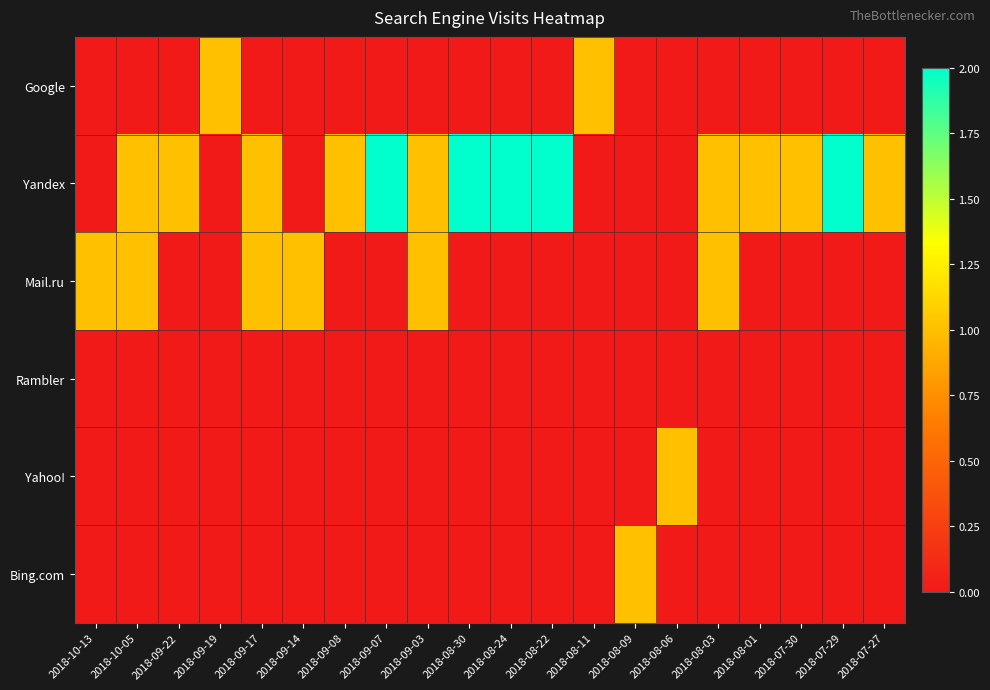

At how many categories does at least one series exceed 1?

5